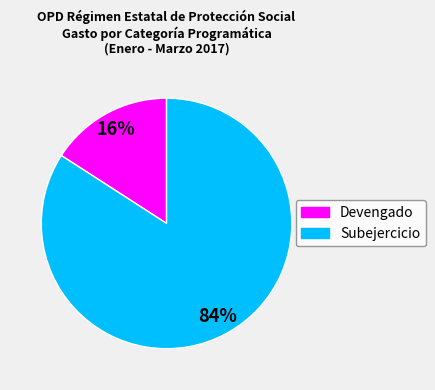

Combined, do Devengado and Subejercicio account for over 50%?

Yes